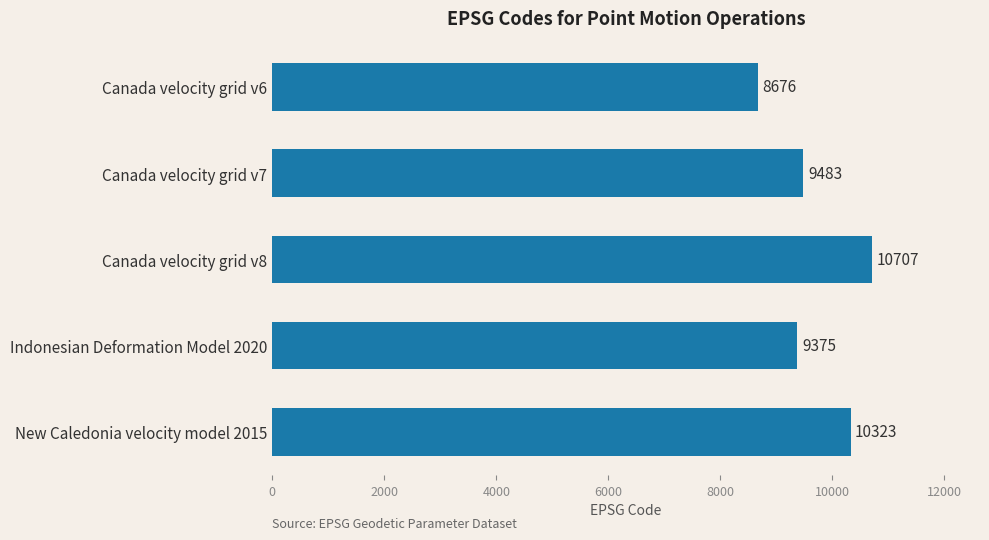

Are the bars grouped side by side (vs. stacked)?

No